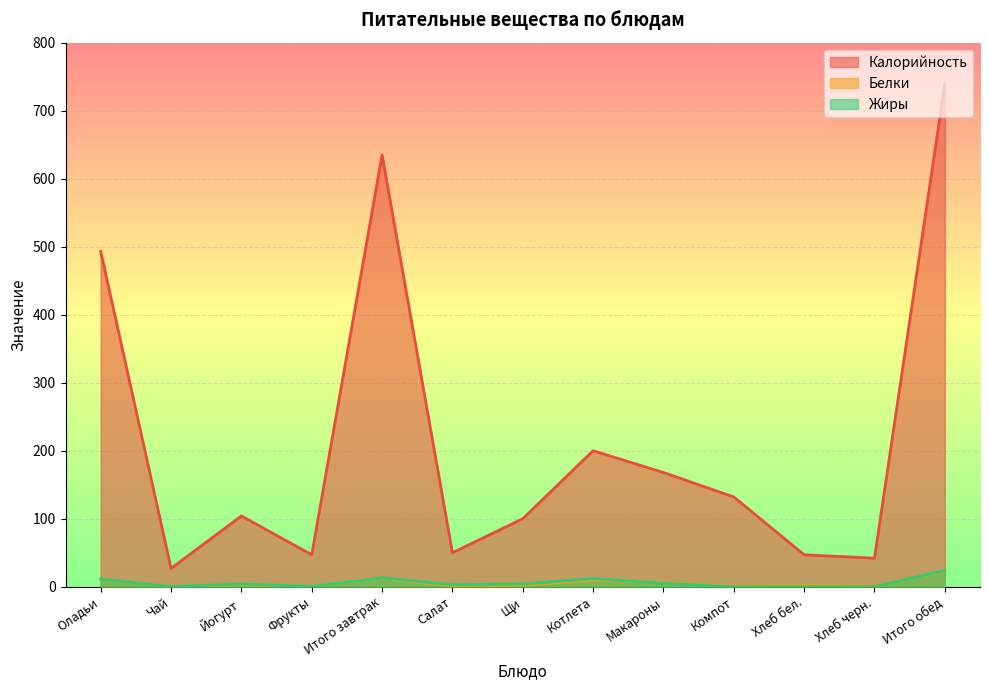

List the series in order of their peak value, lowest first.

Белки, Жиры, Калорийность